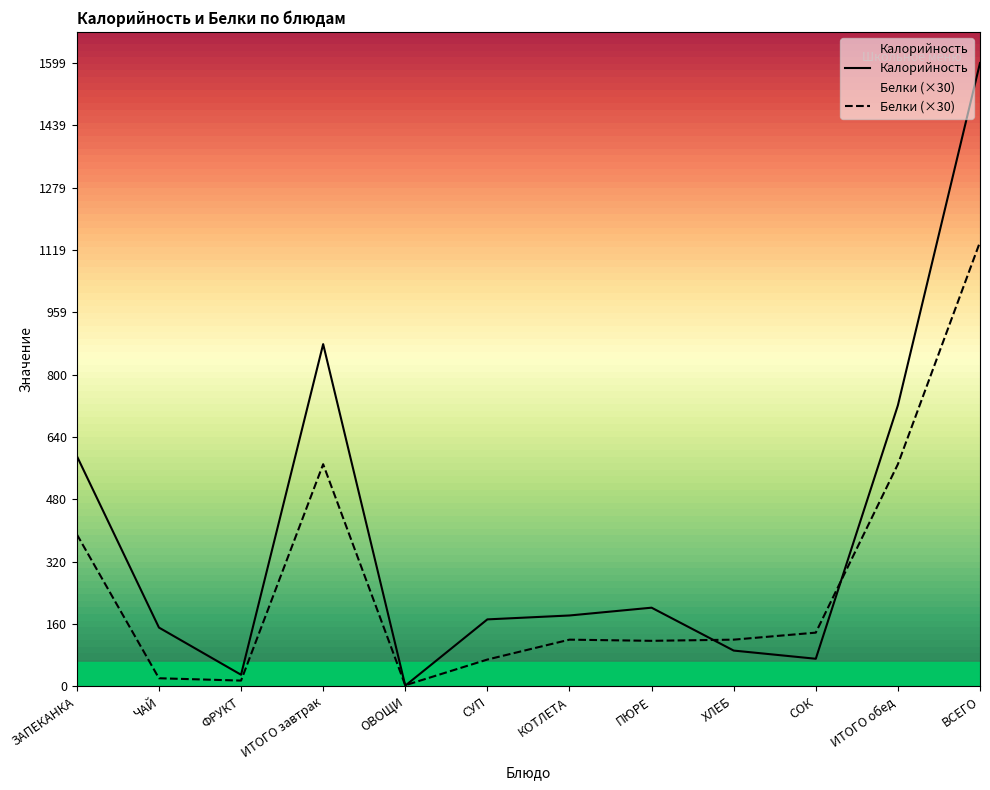

Count the number of data series in this chart.

2